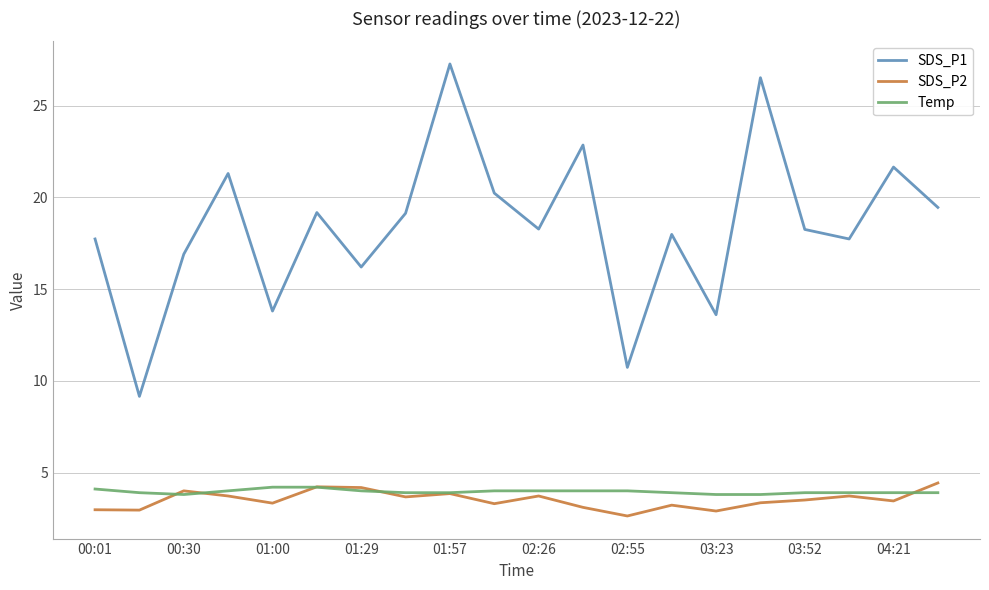

Which series has the widest spread of values?

SDS_P1